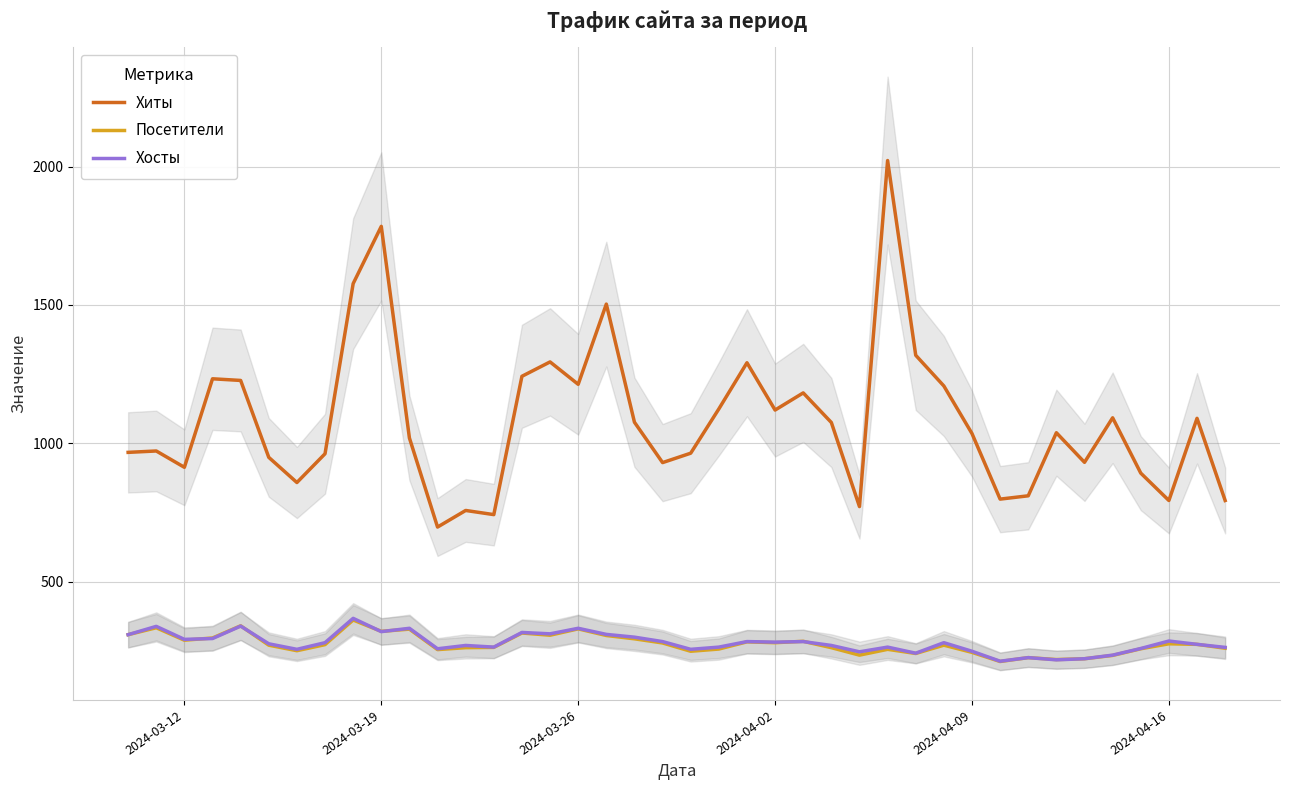

The Посетители series shows 320 at 2024-03-19. True or false?

True